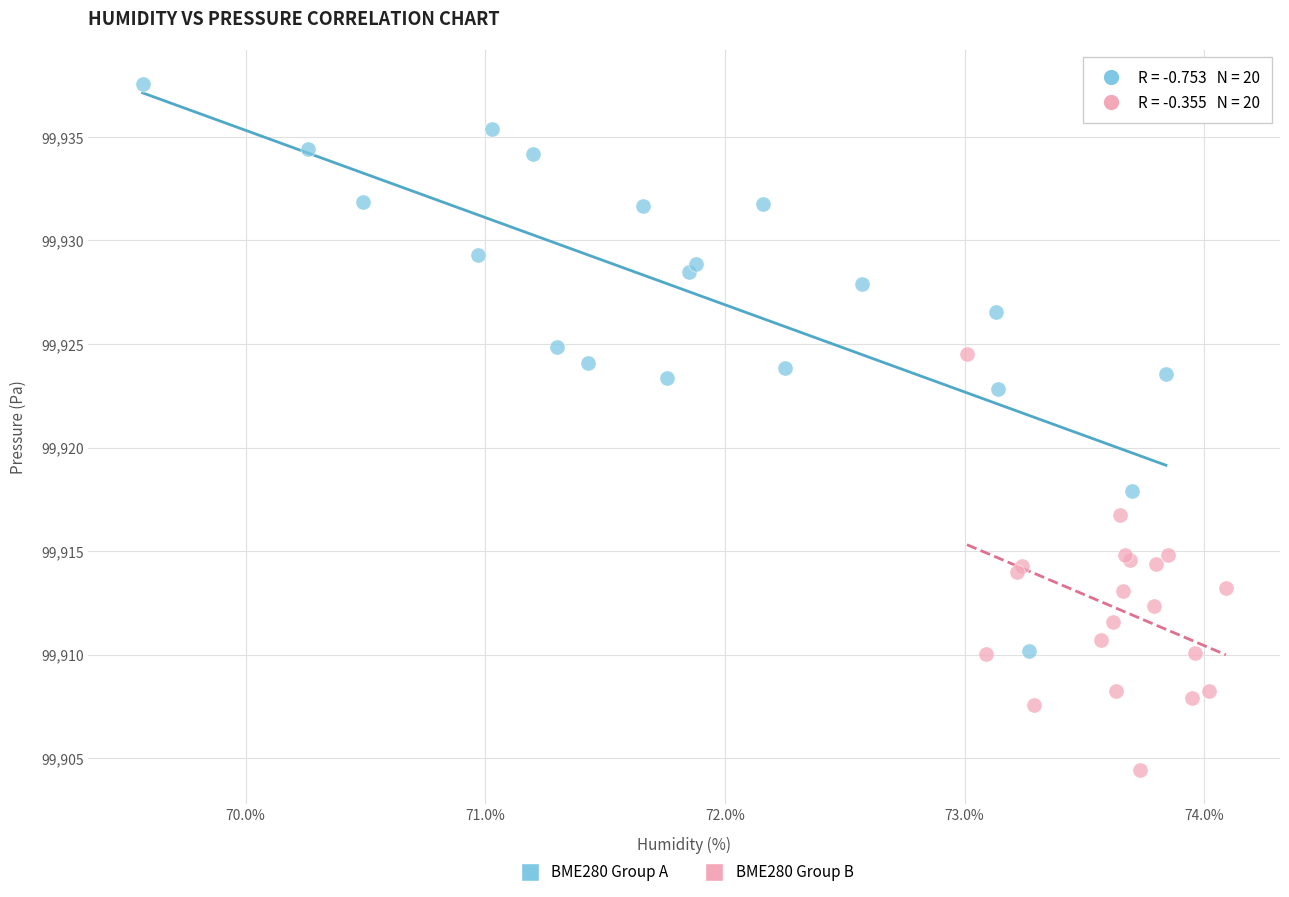

Which series reaches the maximum Y coordinate?

BME280 Group A